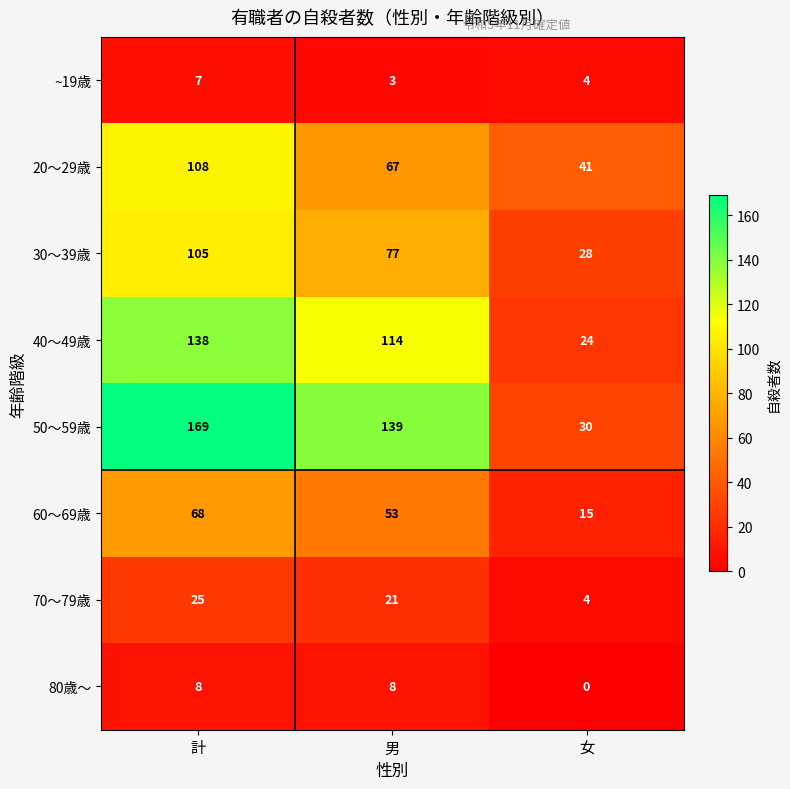

Which series has the largest range (max minus min)?

50～59歳